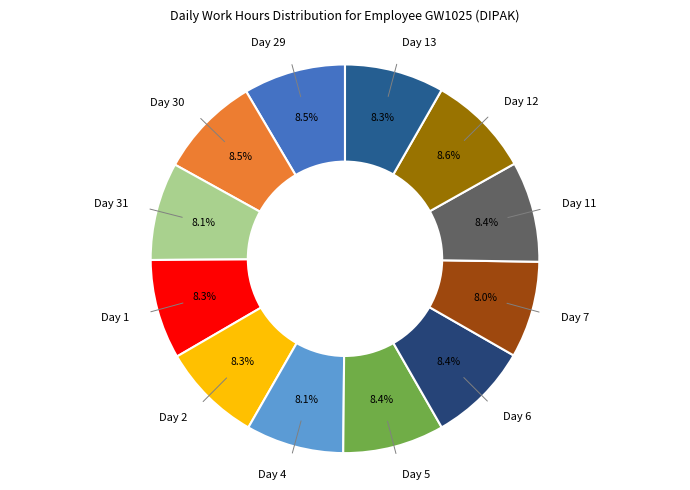

What is the ratio of the value at Day 7 to the value at Day 1?

1.0